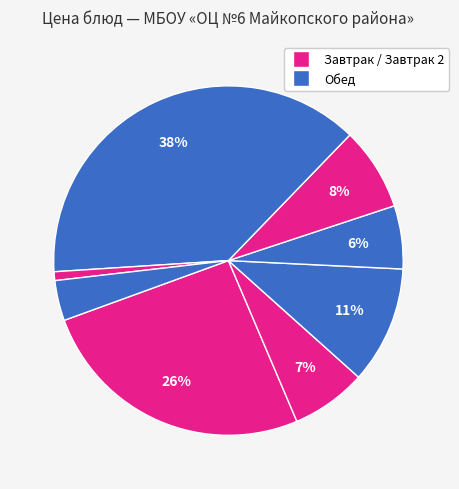

Is there a majority slice in this chart?

No